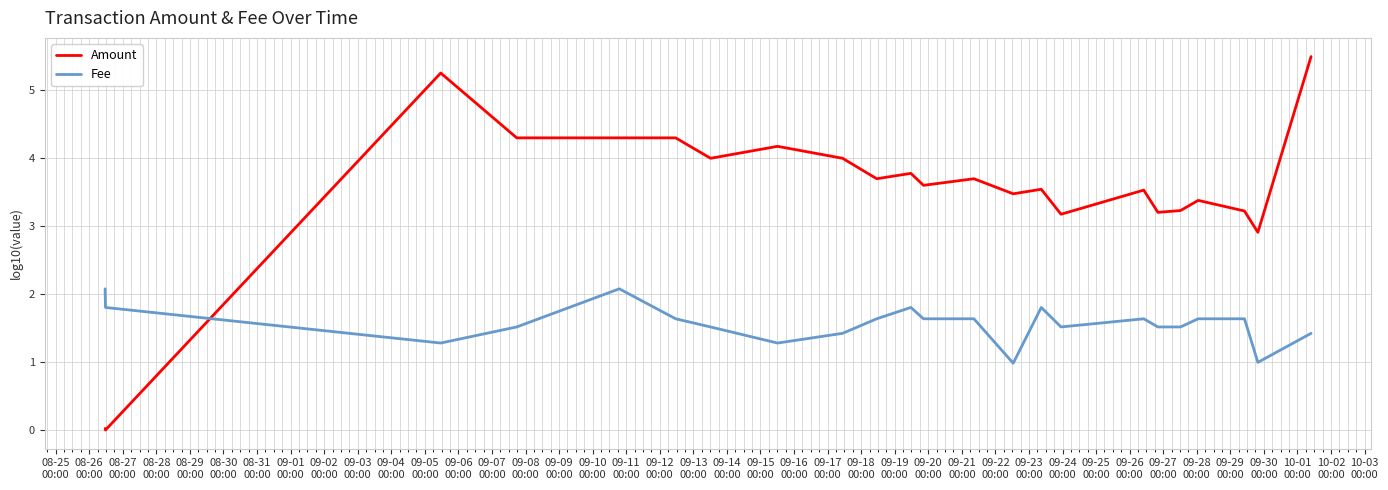

What is the lowest value of the Fee series?

1.0